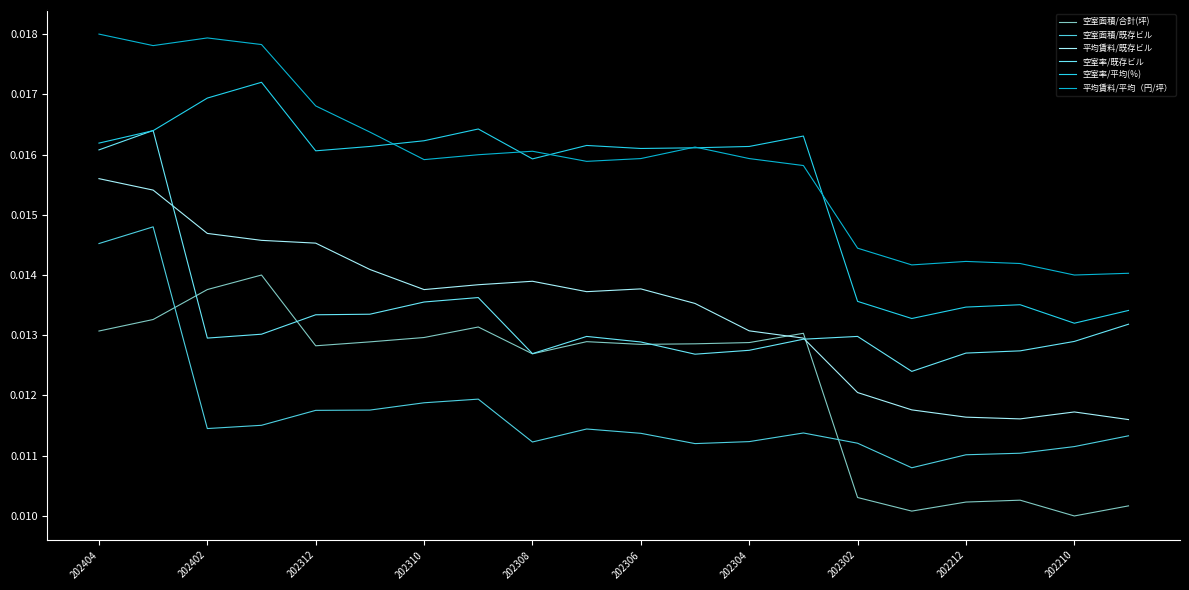

List the series in order of their peak value, lowest first.

空室面積/合計(坪), 空室面積/既存ビル, 平均賃料/既存ビル, 空室率/既存ビル, 空室率/平均(％), 平均賃料/平均（円/坪）